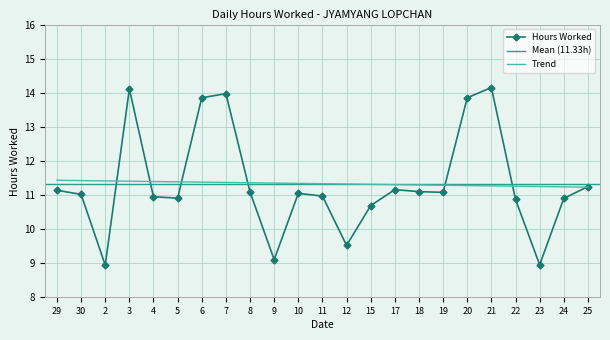

Where is the data nearest to the value 11?

30